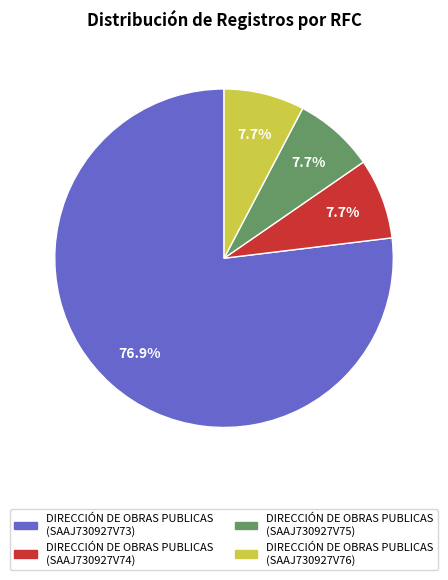

What portion of the pie excludes DIRECCIÓN DE OBRAS PUBLICAS (SAAJ730927V76)?

92.3%